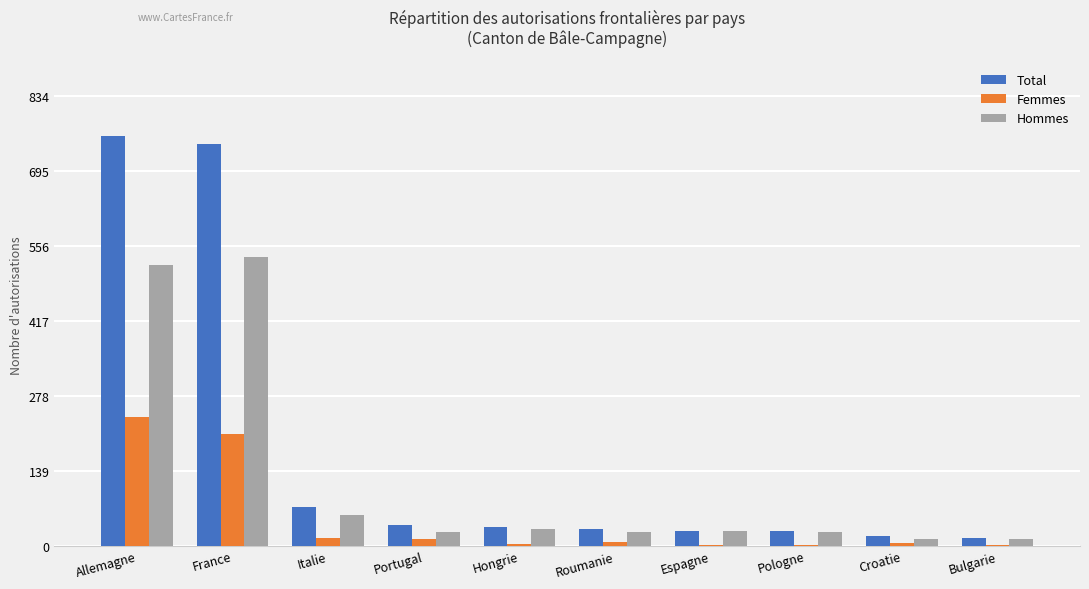

Which series has the largest total across all categories?

Total